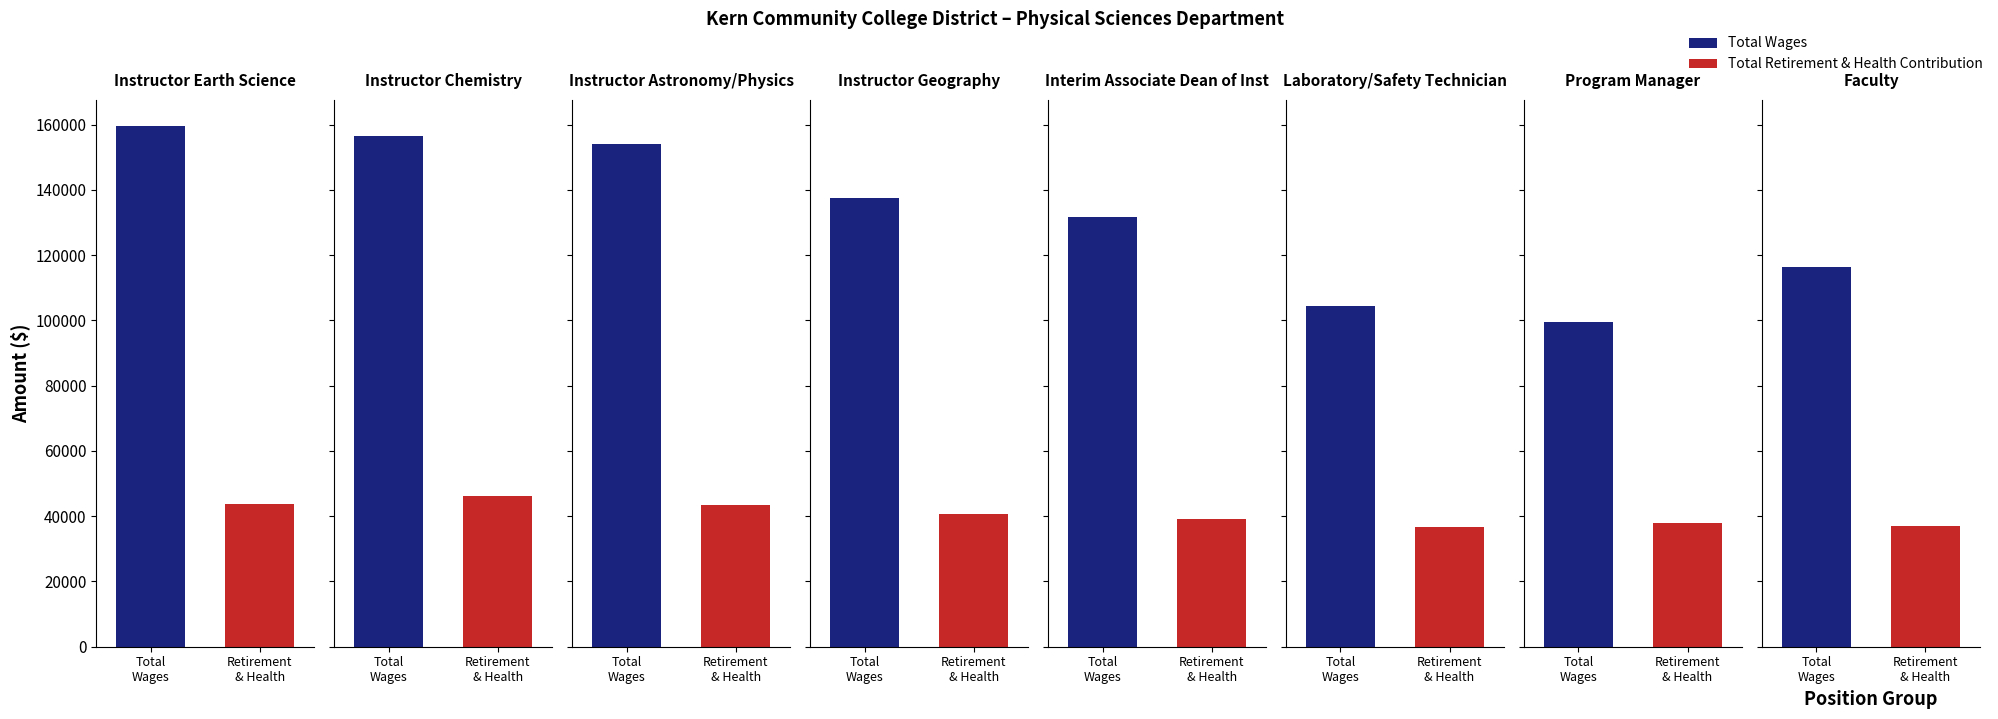

Reading left to right, transcribe all the data shown in this chart.

Total Wages: 0=159585	1=156376	2=154150	3=137448	4=131531	5=104401	6=99376	7=116259
Total Retirement & Health Contribution: 0=43827	1=46035	2=43297	3=40748	4=39270	5=36715	6=37948	7=36866